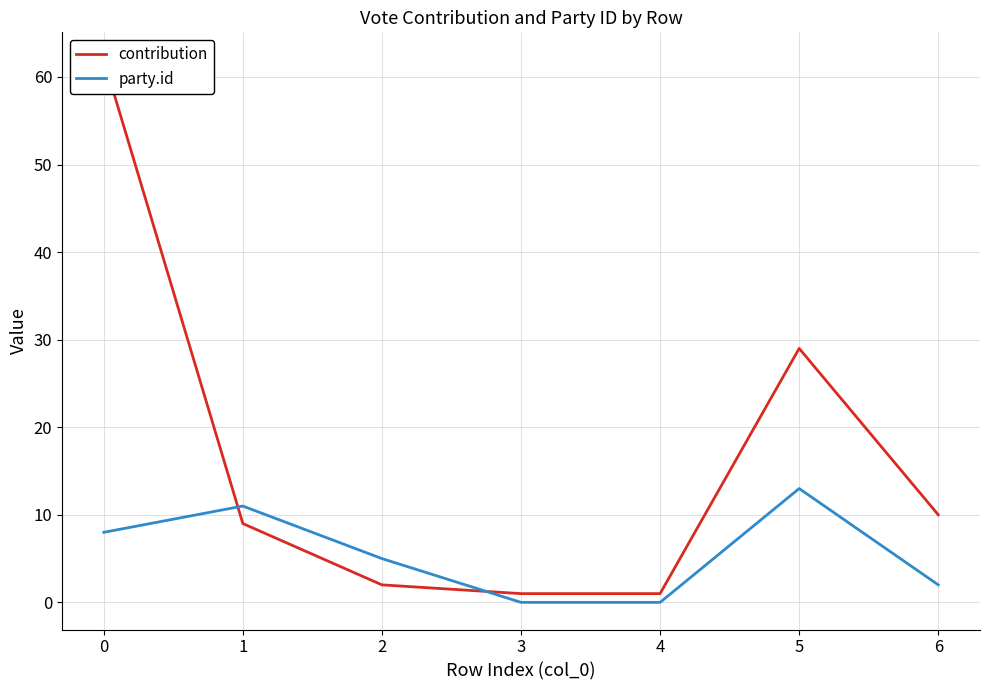

How many times do party.id and contribution cross each other?

2